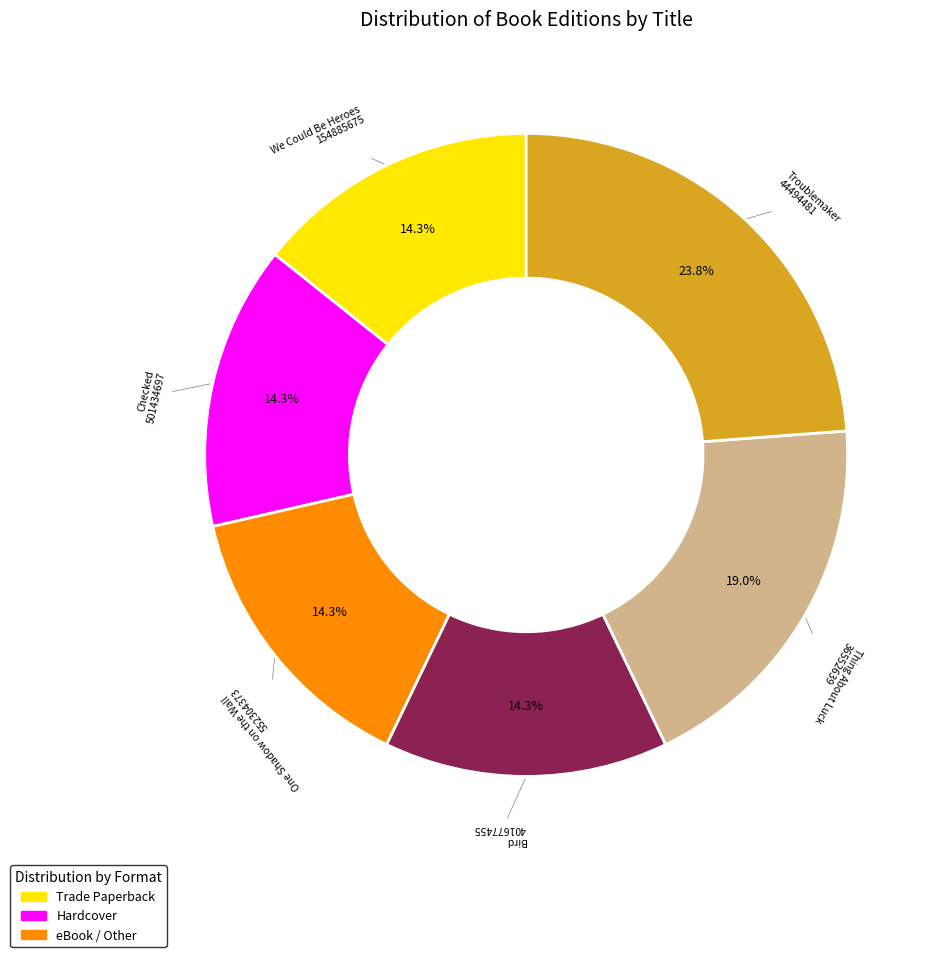

Does We Could Be Heroes account for over 50% of the chart?

No